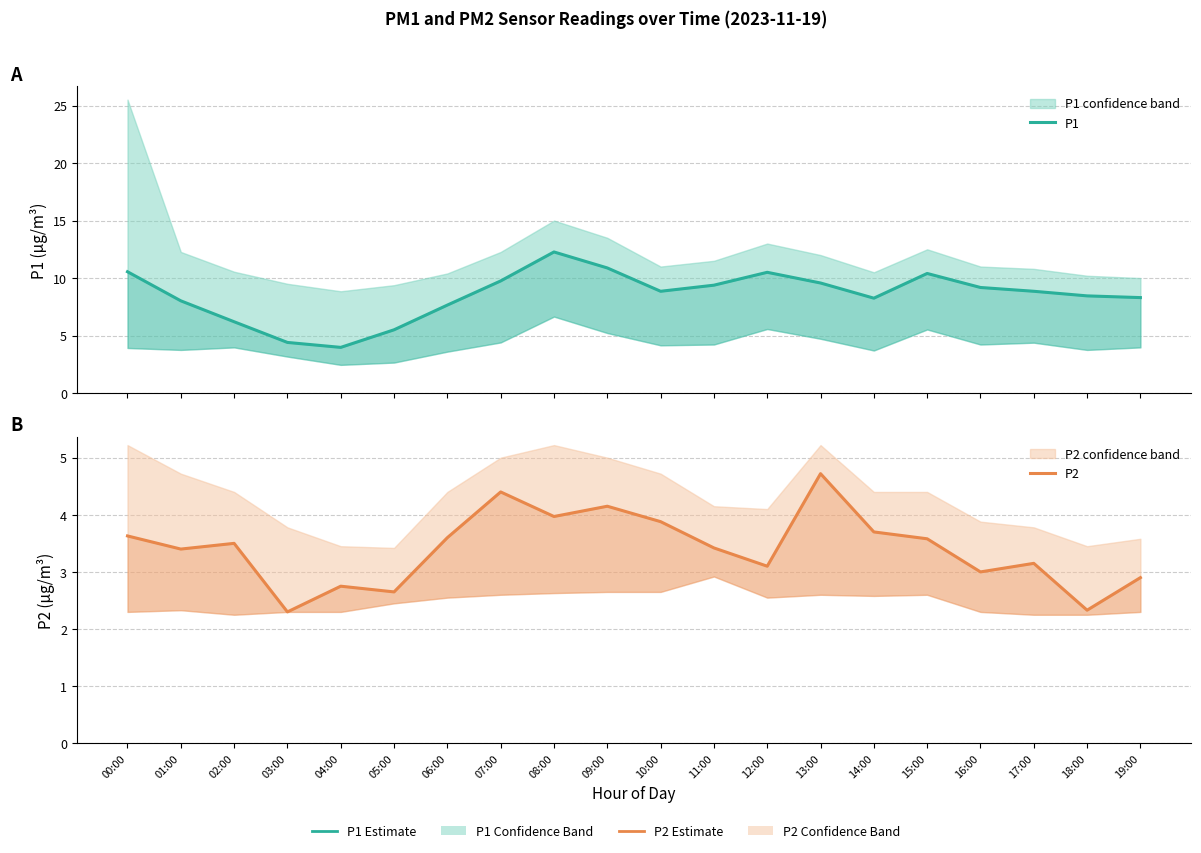

What is the difference between the highest and lowest values at 11:00?

6.0